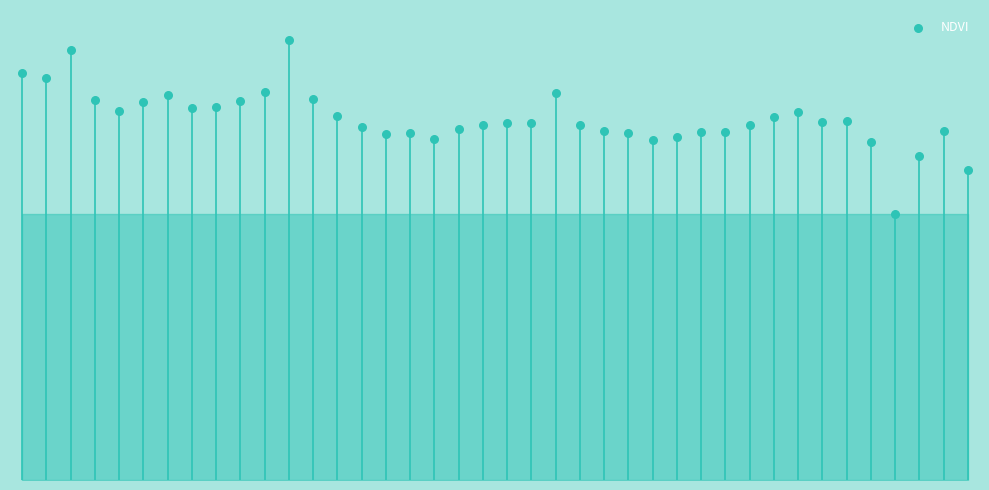

Between 32 and 39, which is larger?

32